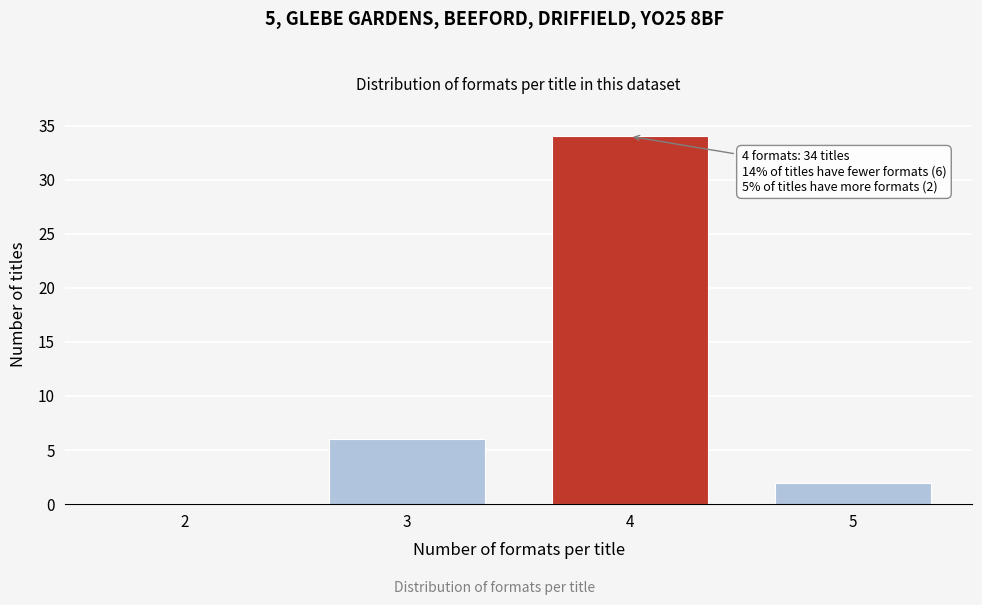

What is the change in value from 3 to 5?

-4